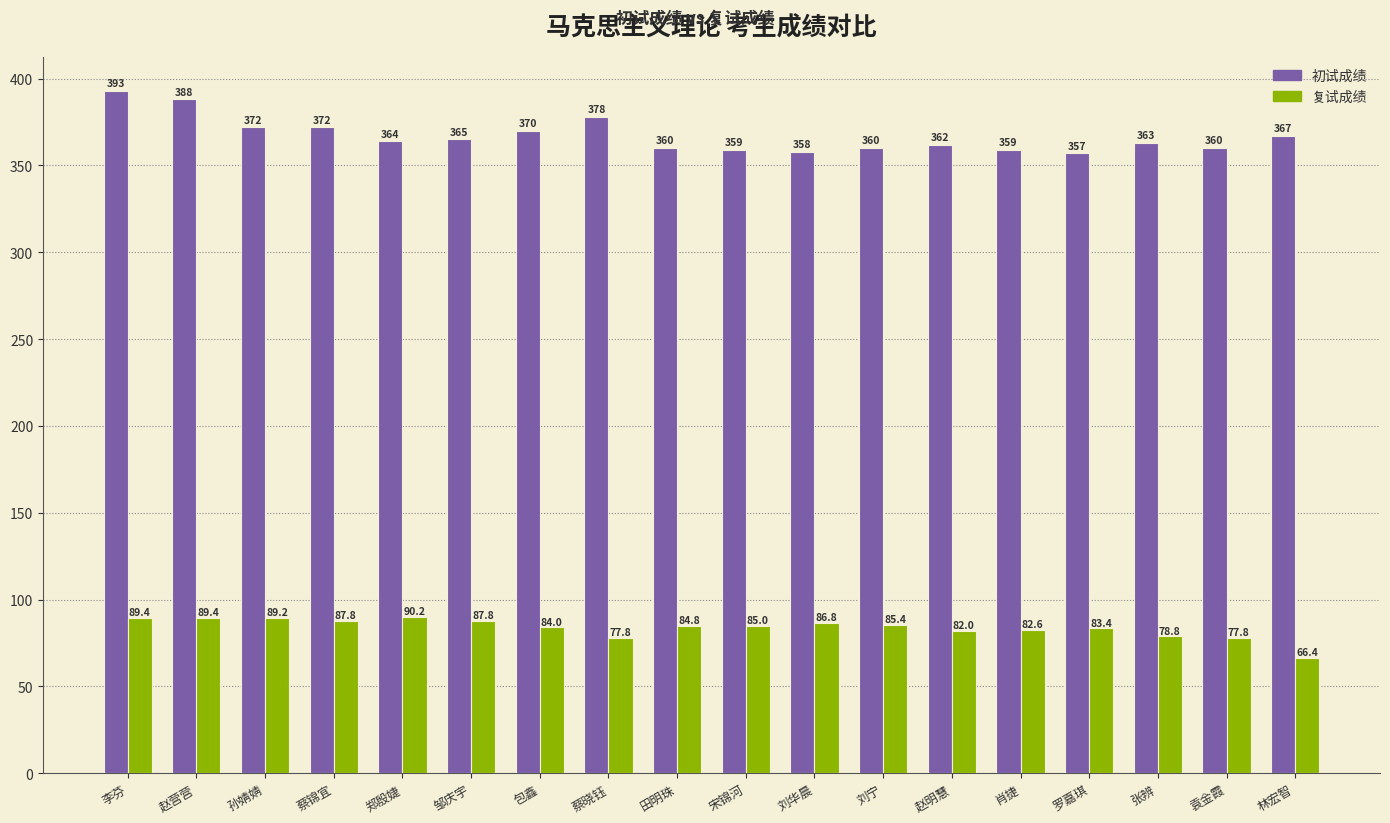

The 初试成绩 series shows 393.0 at 李芬. True or false?

True